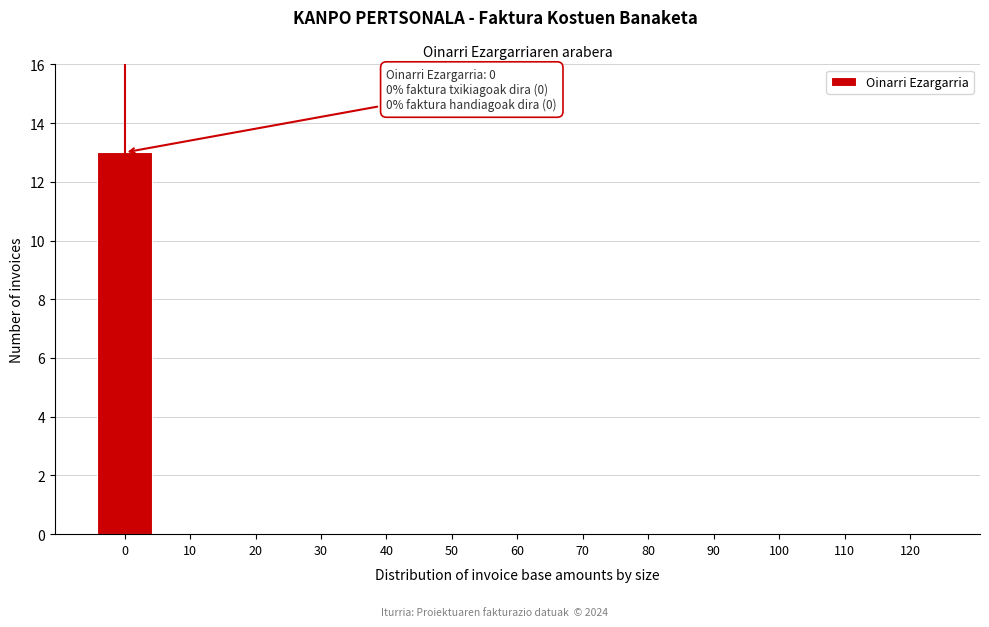

Reading left to right, what are all the values shown in this chart?

0=13	10=0	20=0	30=0	40=0	50=0	60=0	70=0	80=0	90=0	100=0	110=0	120=0